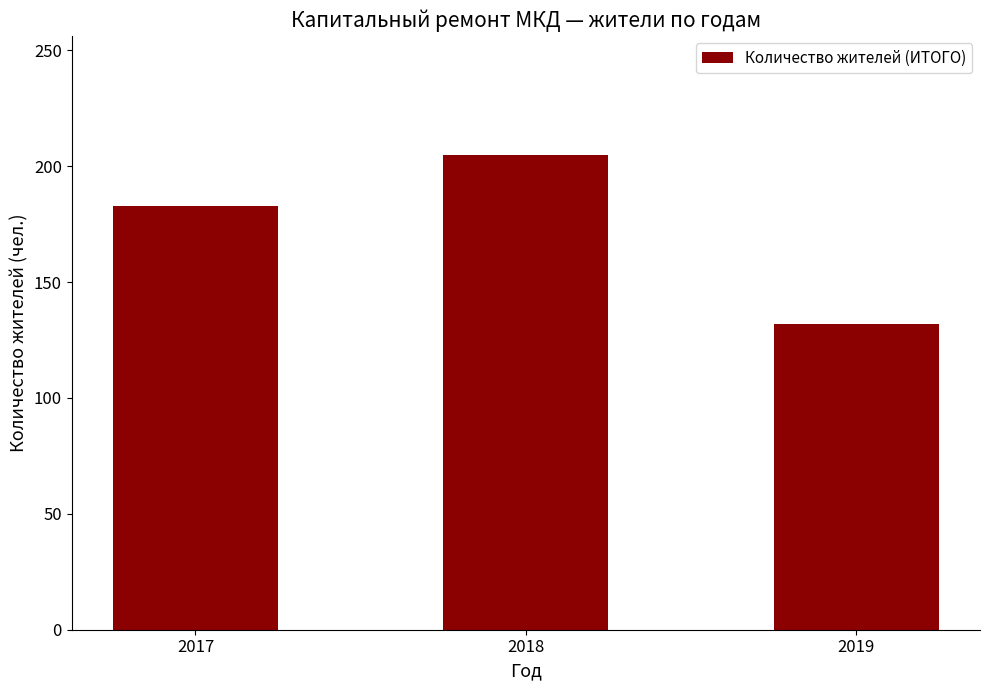

What is the ratio of the value at 2017 to the value at 2019?

1.4